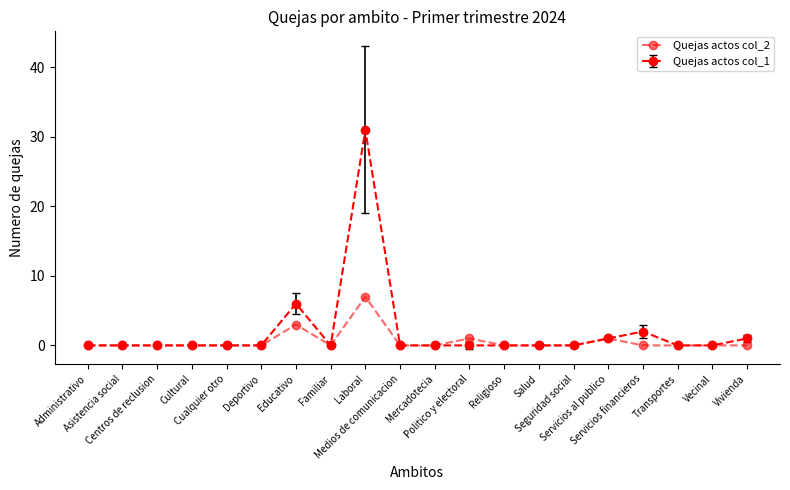

How many series are shown in this chart?

2